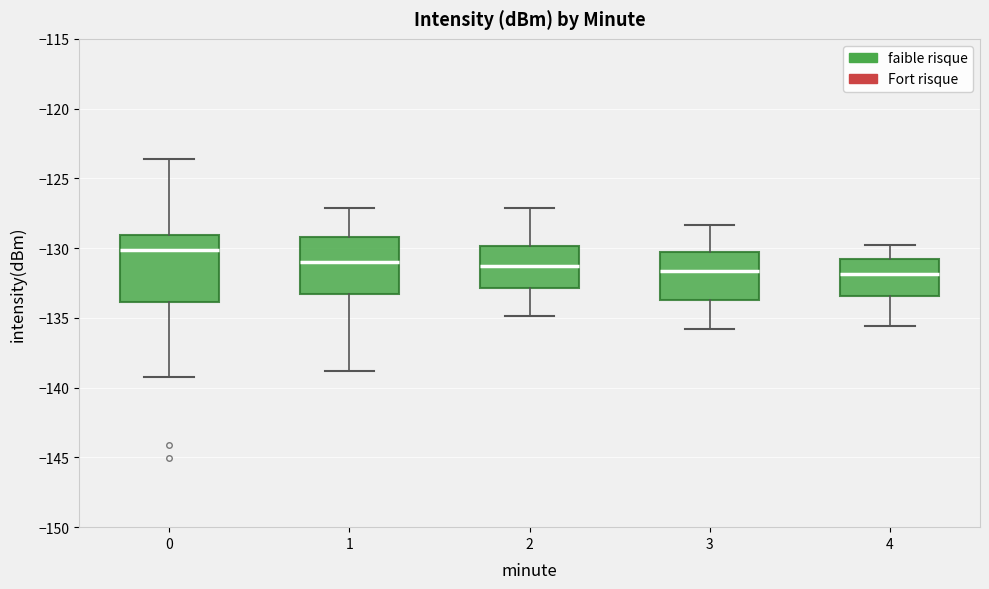

Reading left to right, read every box against the y-axis: the position of its median line, the range the box covers, and the ends of its whiskers. The values are not printed on the chart, so give them approximately, as read against the axis.

0: median -130.0, box -134.0 to -129.0, whiskers -139.5 to -123.5
1: median -131.0, box -133.5 to -129.0, whiskers -139.0 to -127.0
2: median -131.5, box -133.0 to -130.0, whiskers -135.0 to -127.0
3: median -131.5, box -133.5 to -130.5, whiskers -136.0 to -128.5
4: median -132.0, box -133.5 to -131.0, whiskers -135.5 to -130.0